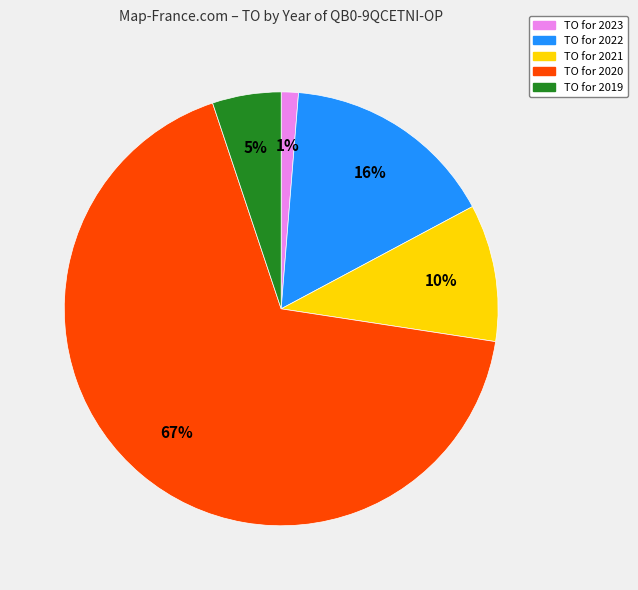

To the nearest percent, what is the difference between the TO for 2023 and TO for 2022 slice percentages?

15%